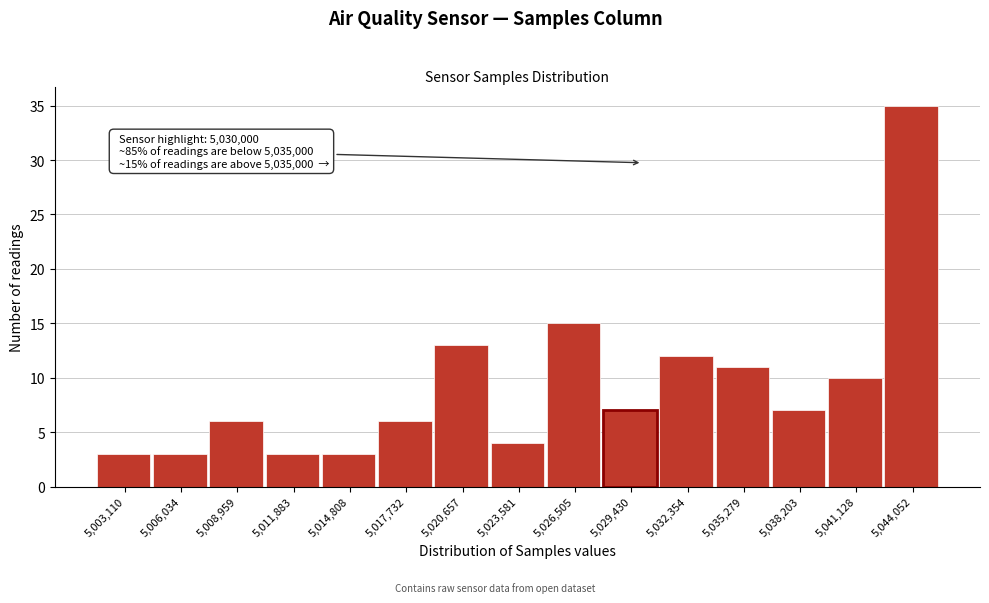

Over which range of the x-axis is the bar tallest?

5042500 to 5045500